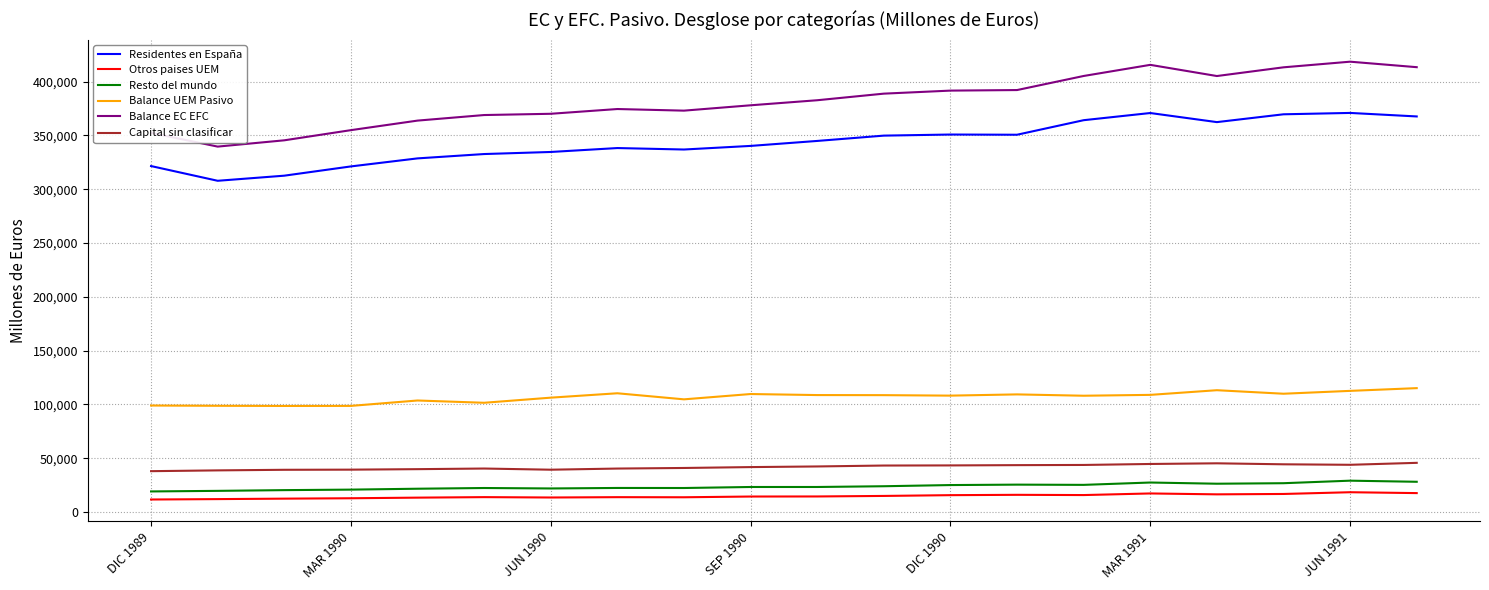

True or false: Otros paises UEM and Residentes en España cross at least once.

False